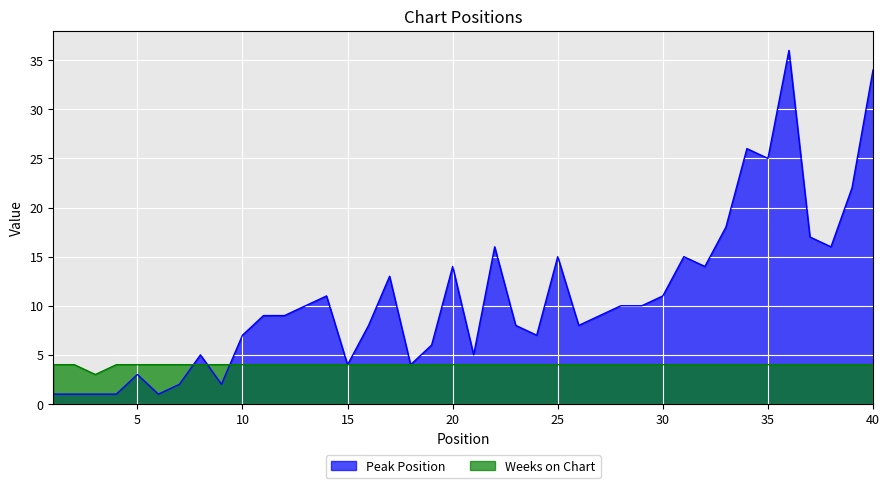

What is the sum of all Peak Position values?

434